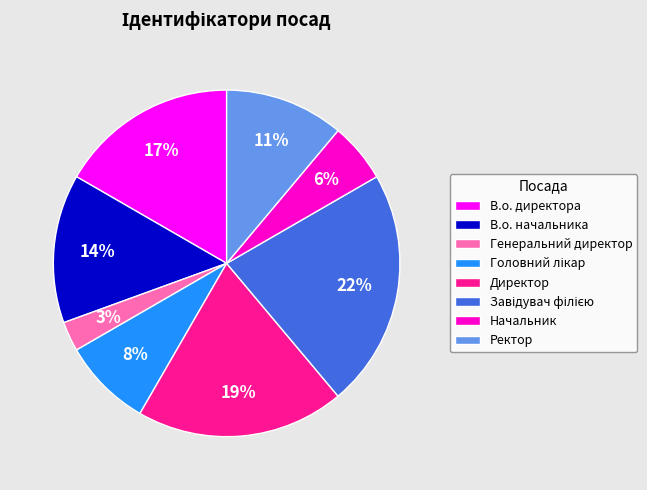

To the nearest percent, what is the difference between the largest and smallest slice percentages?

19%